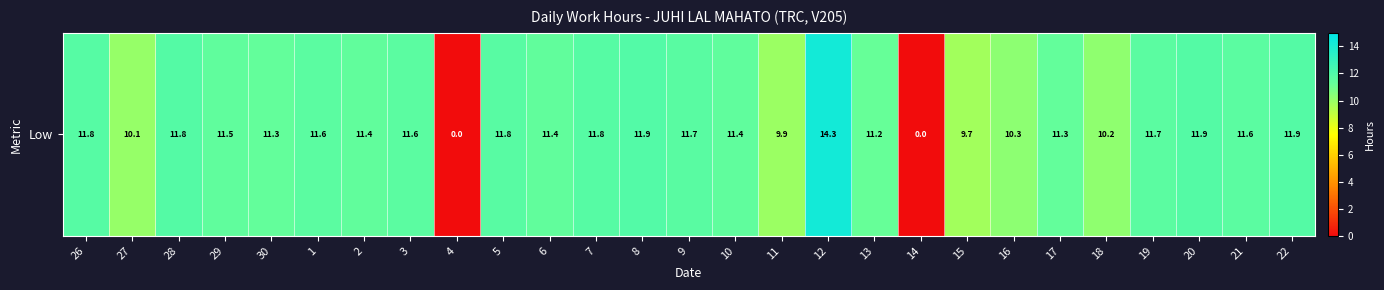

List the labels in order of value, smallest first.

4, 14, 15, 11, 27, 18, 16, 13, 30, 17, 2, 6, 10, 29, 21, 1, 3, 19, 9, 5, 7, 26, 28, 20, 22, 8, 12